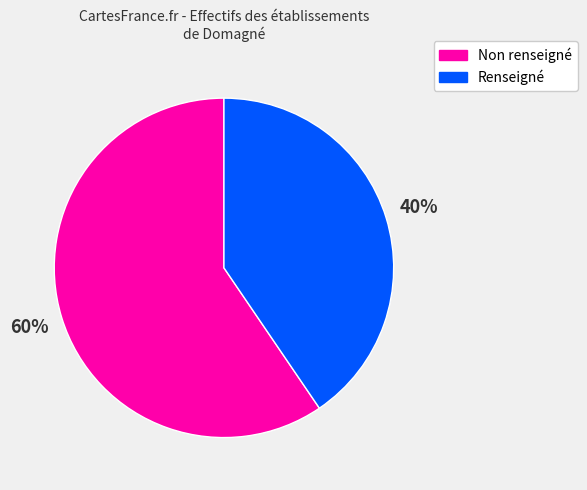

To the nearest percent, what is the average slice percentage?

50%